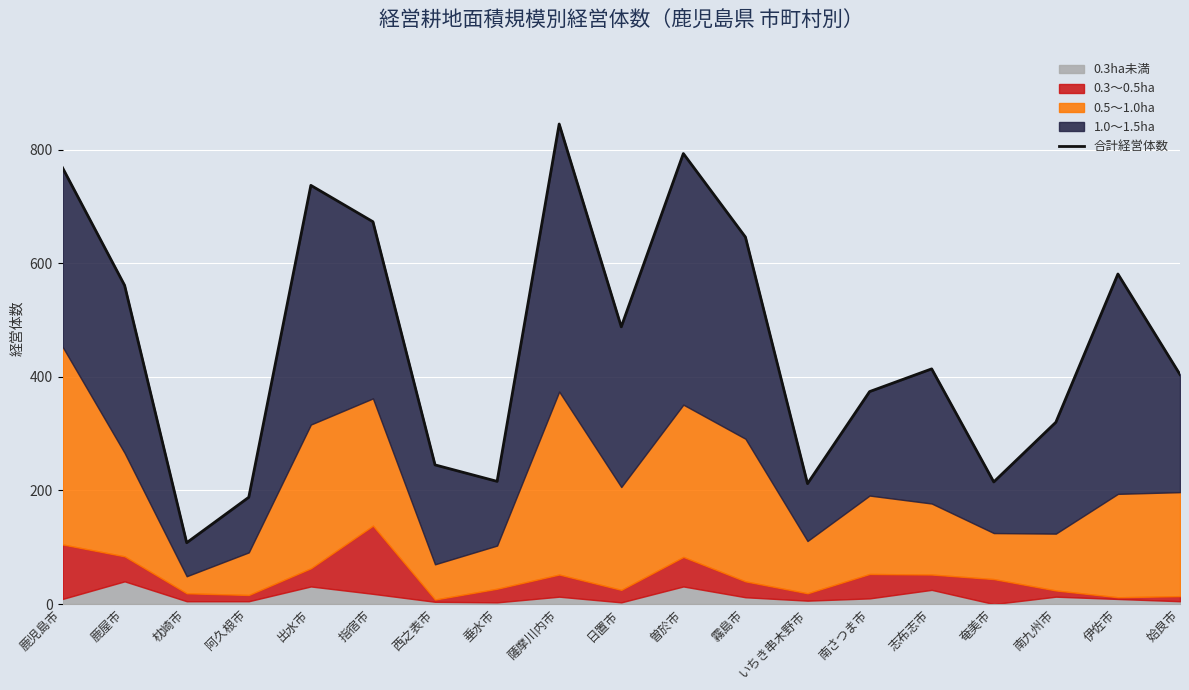

True or false: the data shows 936 at 伊佐市.

False